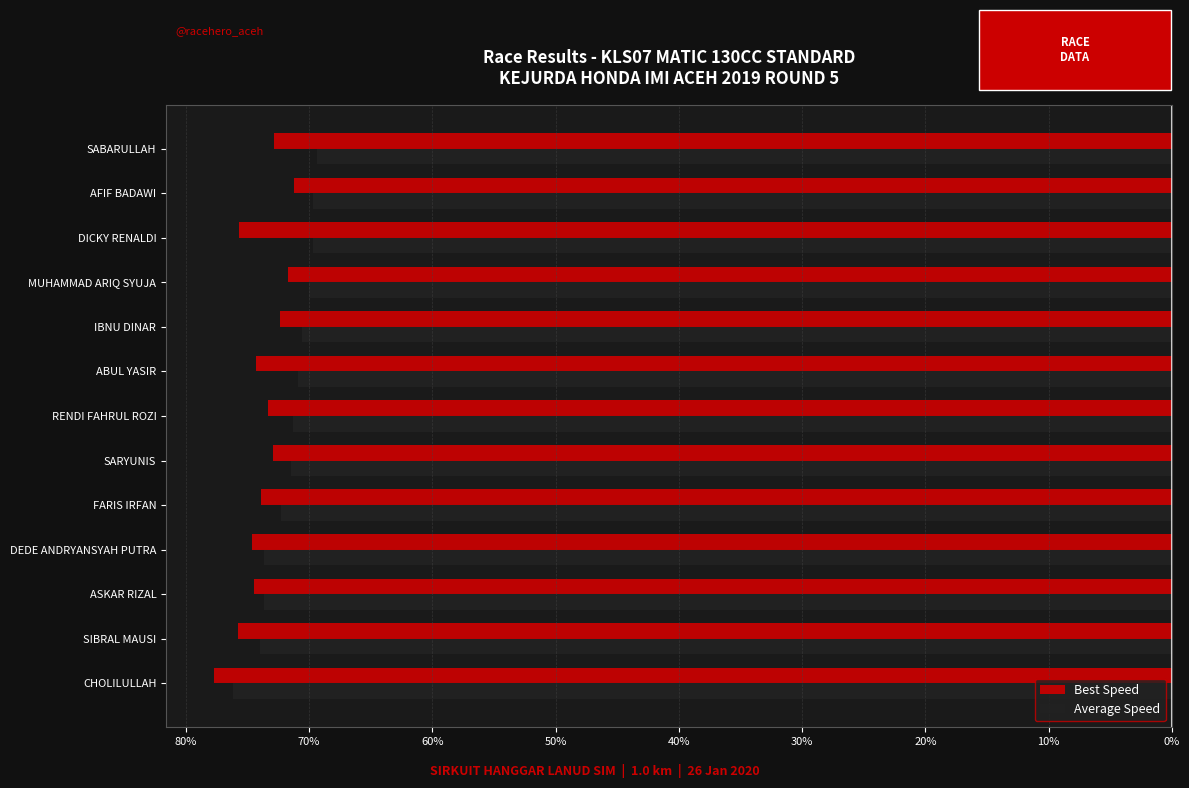

What is the highest value of the Average Speed series?

-69.3